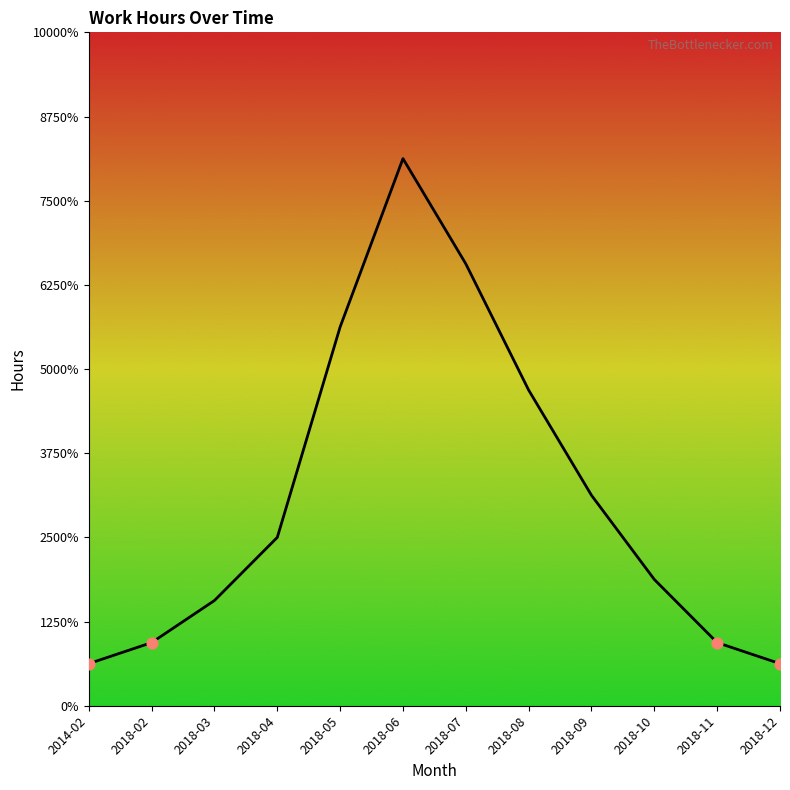

Between 2018-07 and 2018-04, which is larger?

2018-07